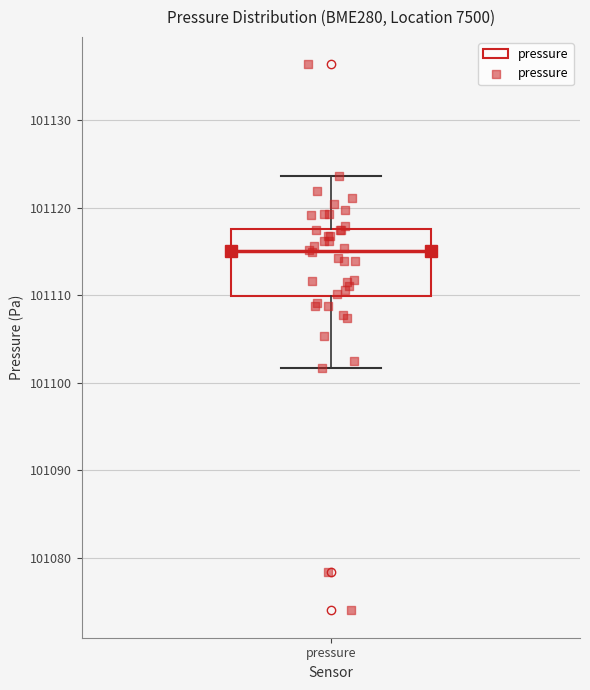

Read this box plot against the y-axis: the position of the median line, the range covered by the box, and the ends of both whiskers. The values are not printed on the chart, so give them approximately, as read against the axis.

median 101115, box 101110 to 101118, whiskers 101102 to 101124